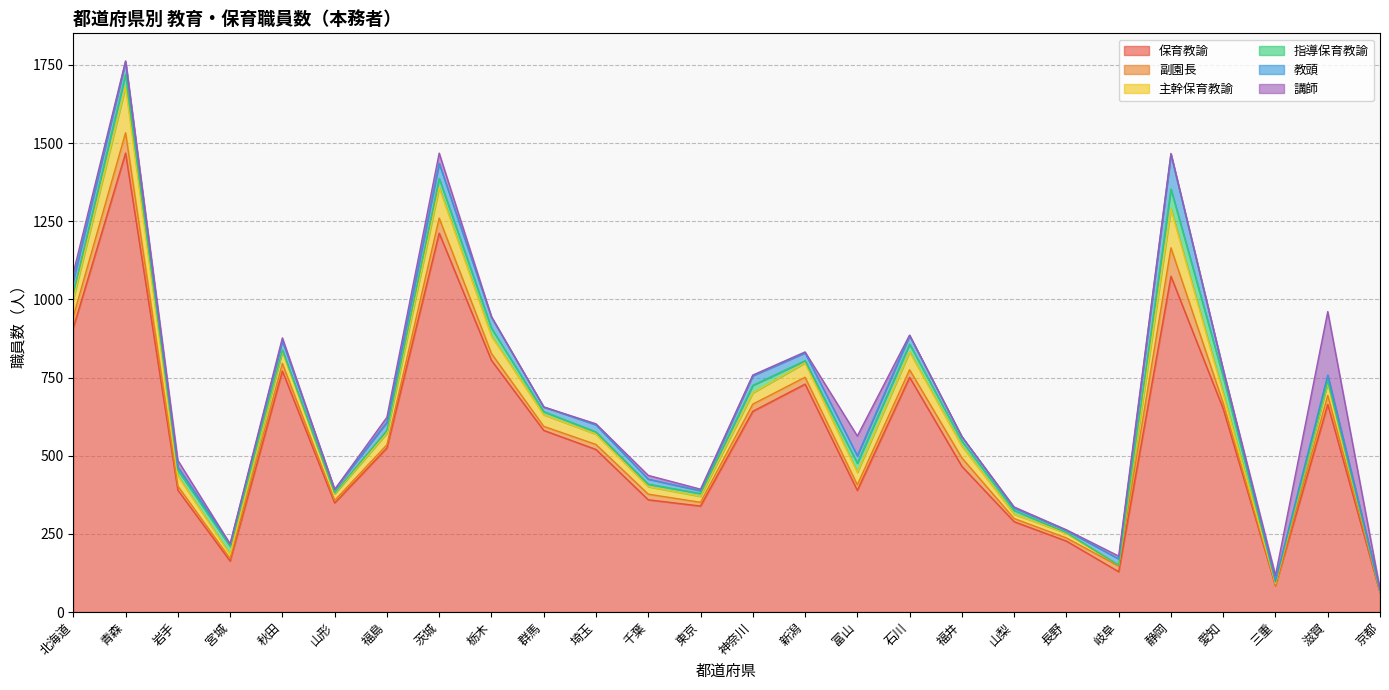

True or false: 保育教諭 has a value of 224 at 山形.

False